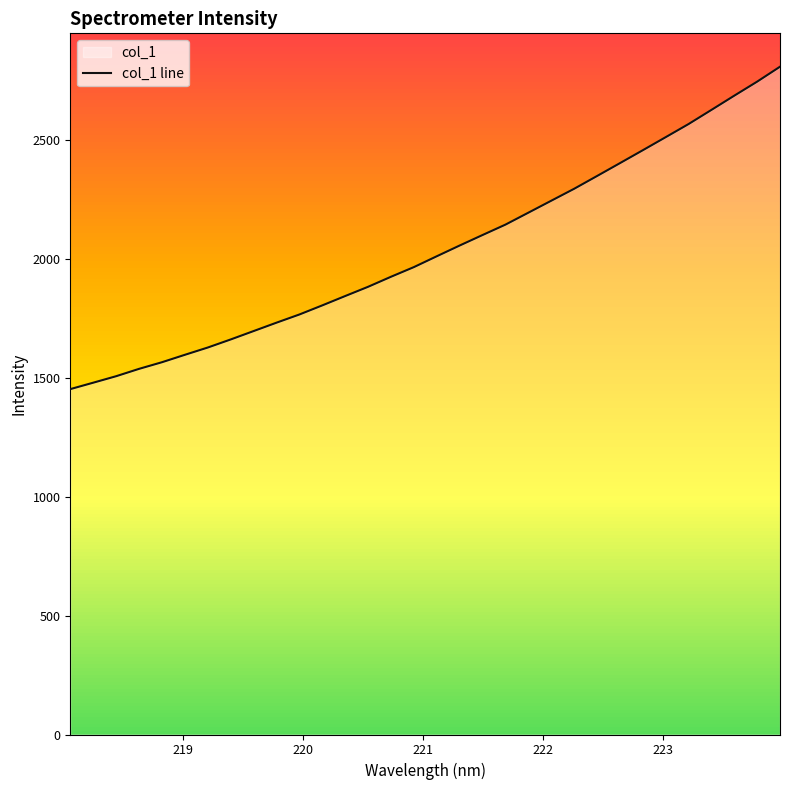

How many lines are shown in the chart?

1